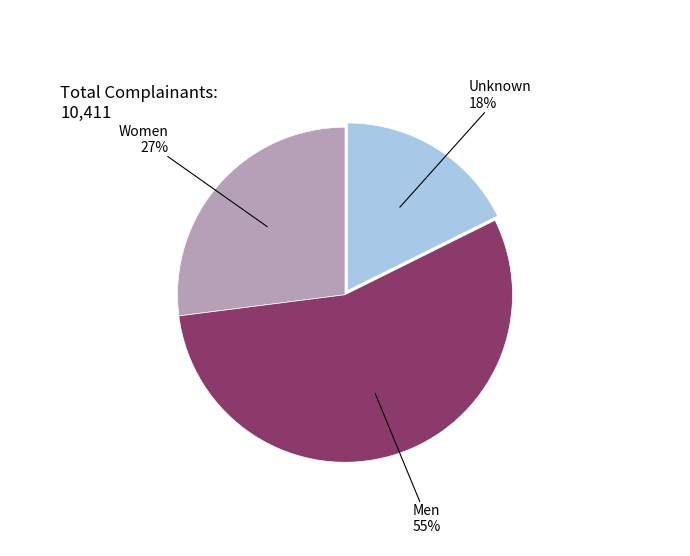

Is there any slice that represents more than half of the pie?

Yes